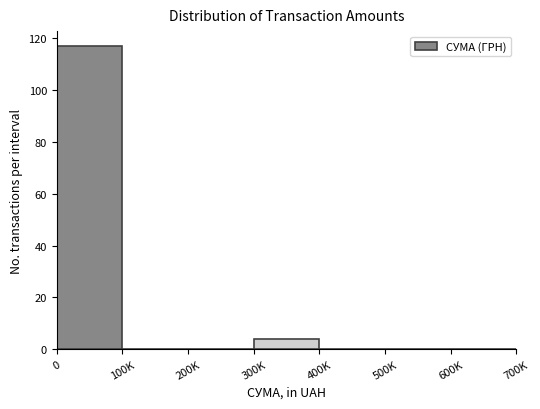

Reading right to left, what are all the values shown in this chart?

600K=0	500K=0	400K=0	300K=4	200K=0	100K=0	0=117